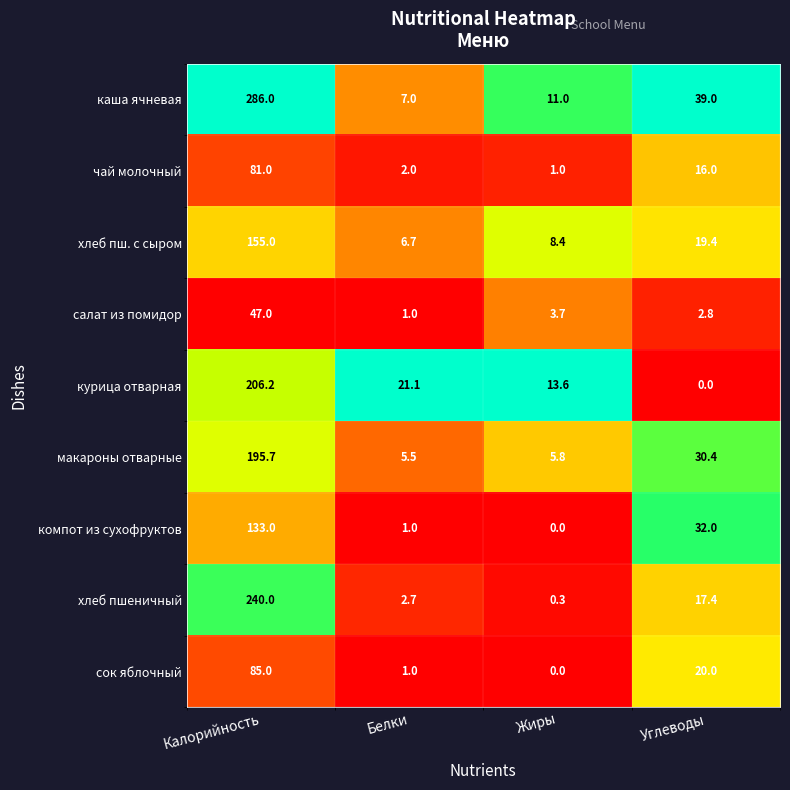

What is the approximate value of макароны отварные at Белки?

5.5